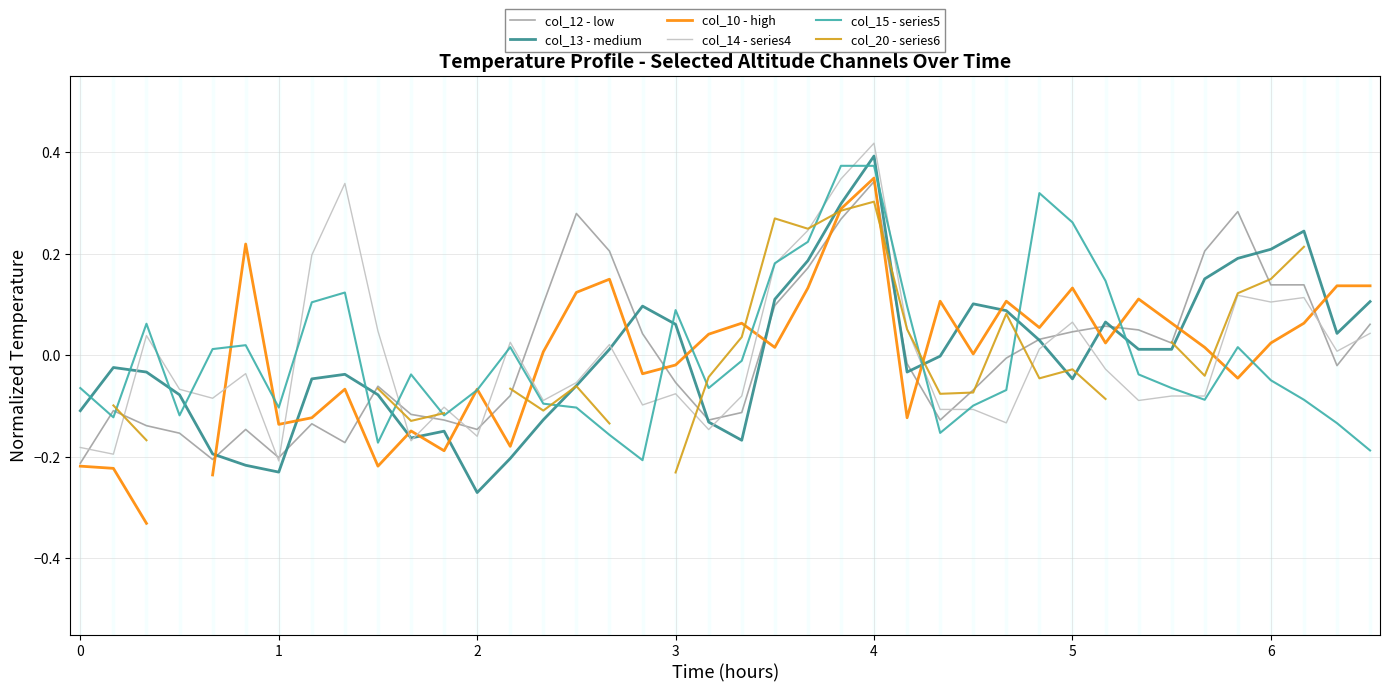

Does the chart have visible grid lines?

Yes